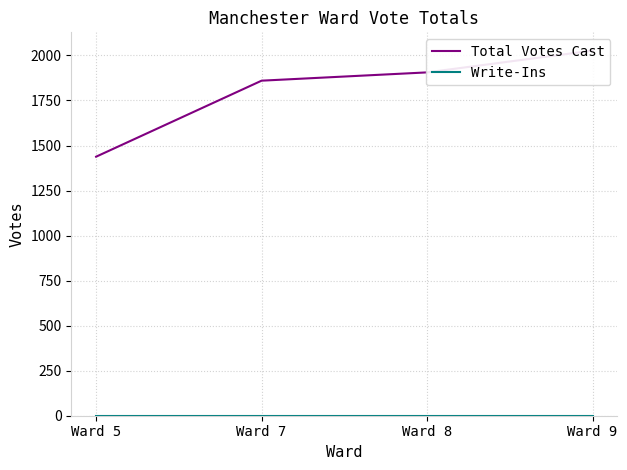

Is it true that Write-Ins equals 0 at Ward 9?

True